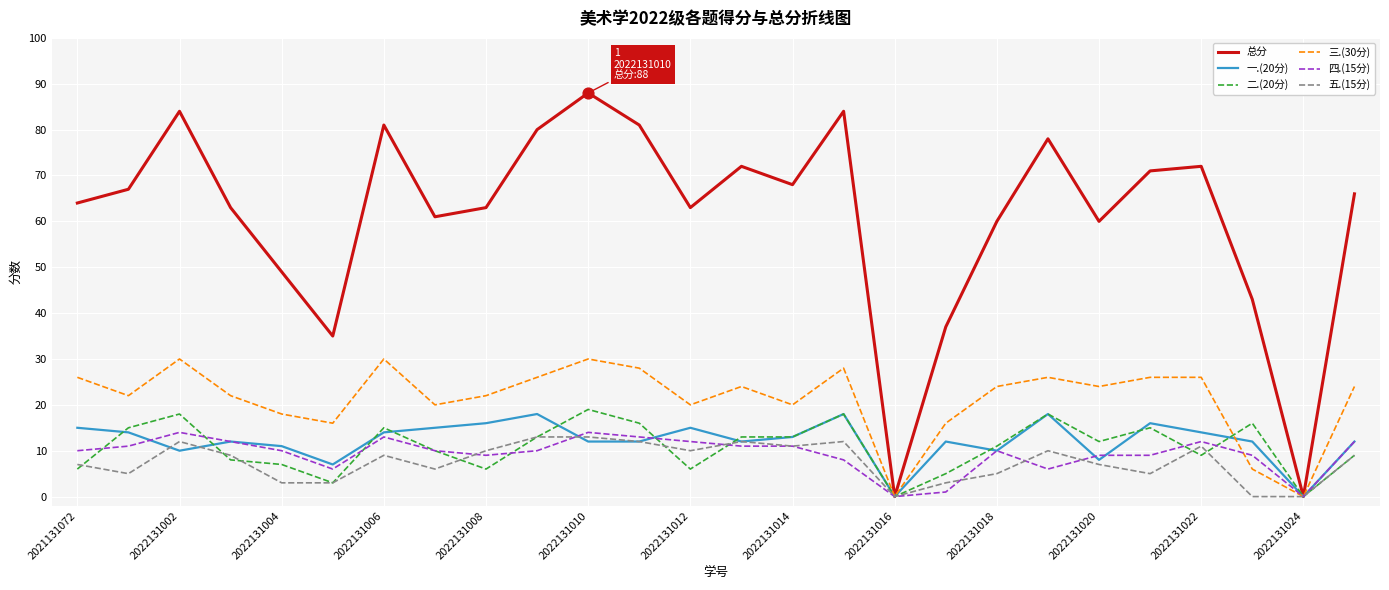

At how many categories does at least one series exceed 10?

24